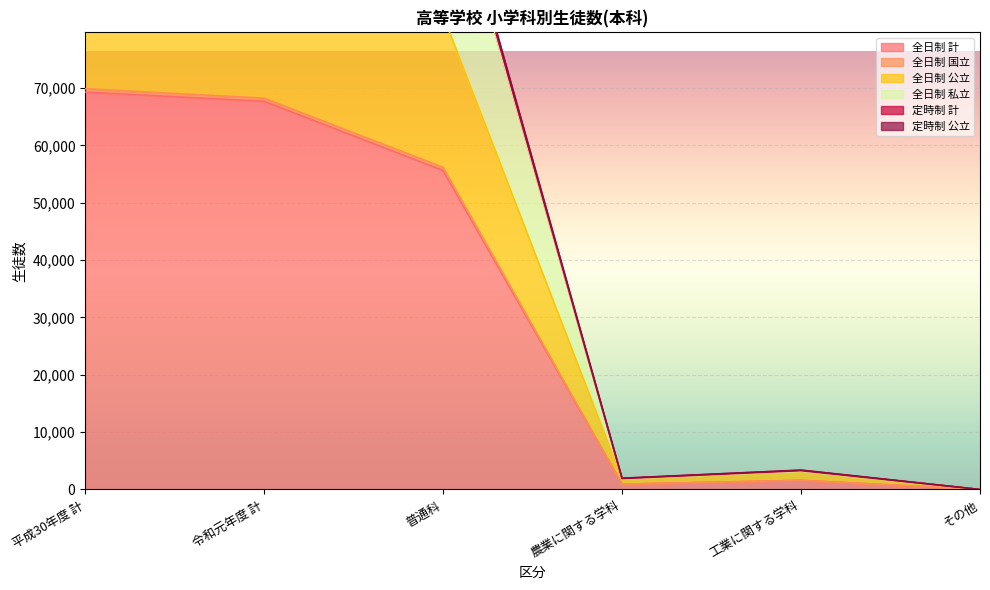

Reading left to right, extract all data points from this chart.

全日制 計: 69317	67708	55644	921	1588	0
全日制 国立: 69901	68251	56187	921	1588	0
全日制 公立: 107179	104277	82676	1842	3176	0
全日制 私立: 138634	135416	111288	1842	3176	0
定時制 計: 141296	137760	113166	1962	3380	0
定時制 公立: 139965	136588	112227	1902	3278	0